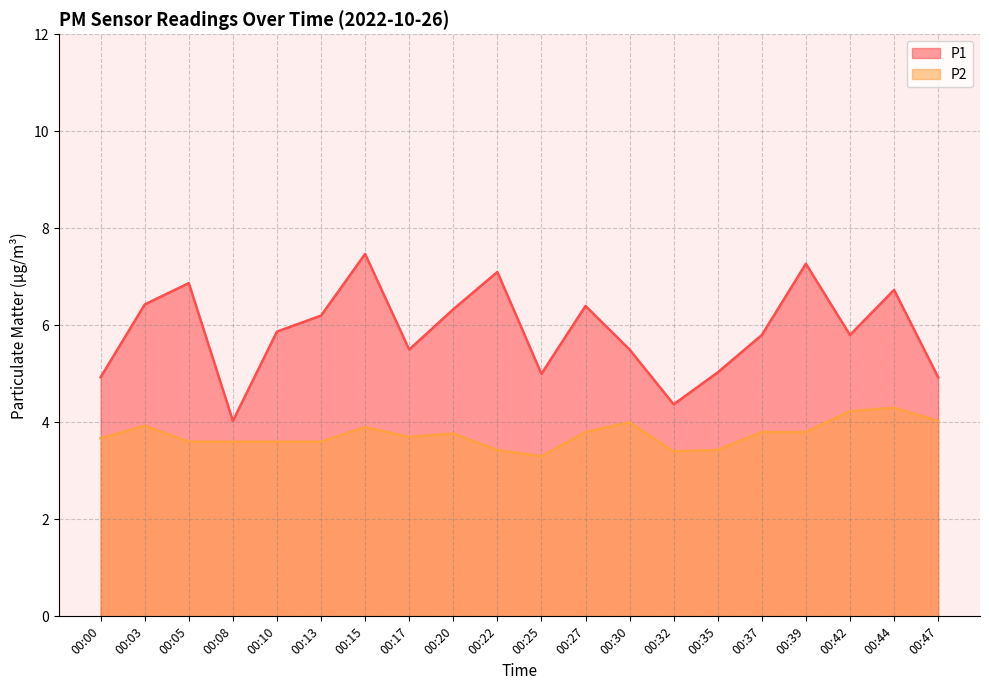

Between 00:00 and 00:32, which series saw the biggest shift?

P1